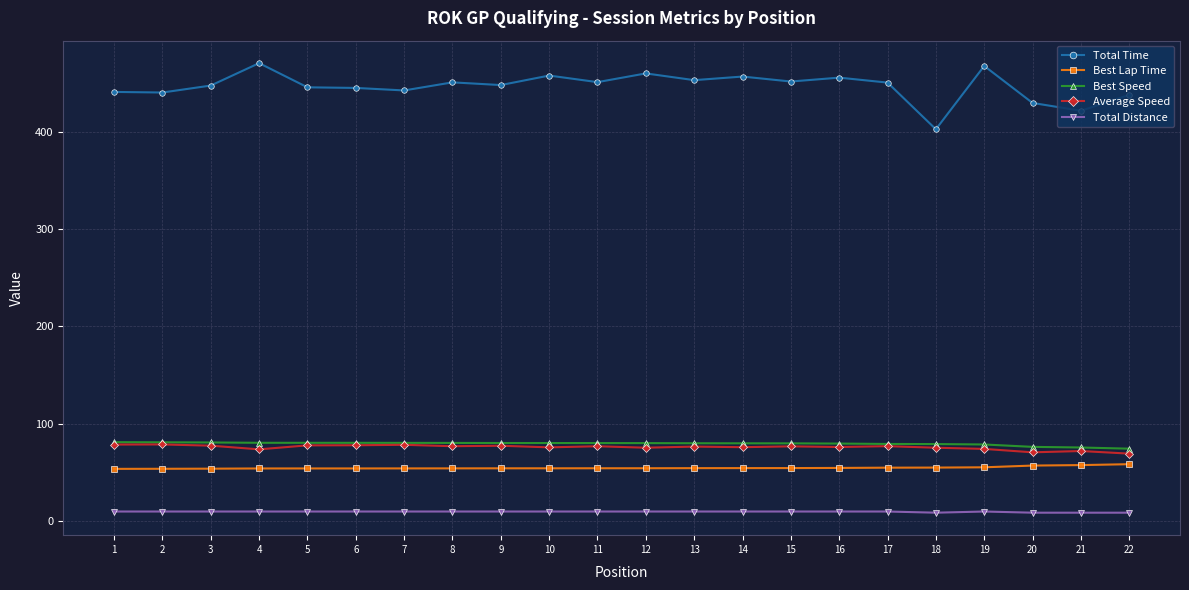

The Best Lap Time series shows 54.0 at 8. True or false?

True